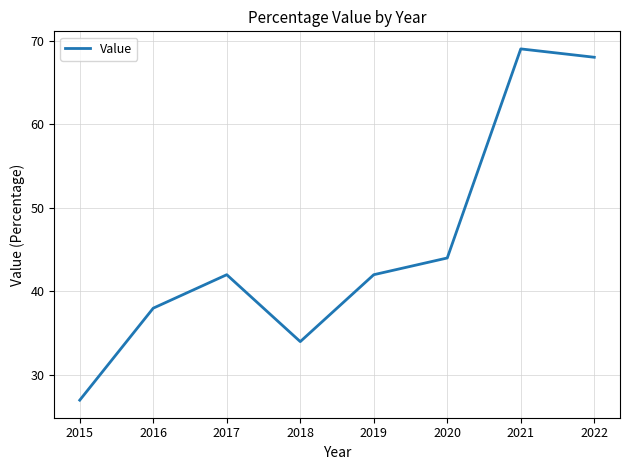

At which category does the chart reach its minimum across all series?

2015